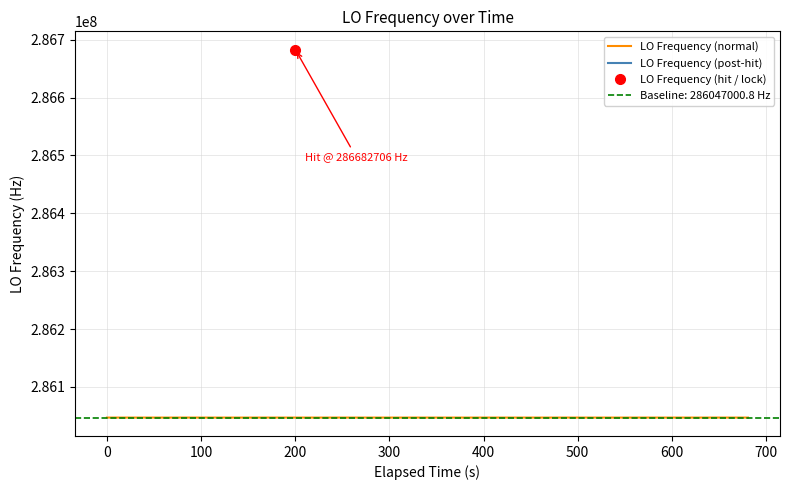

How many lines are shown in the chart?

1